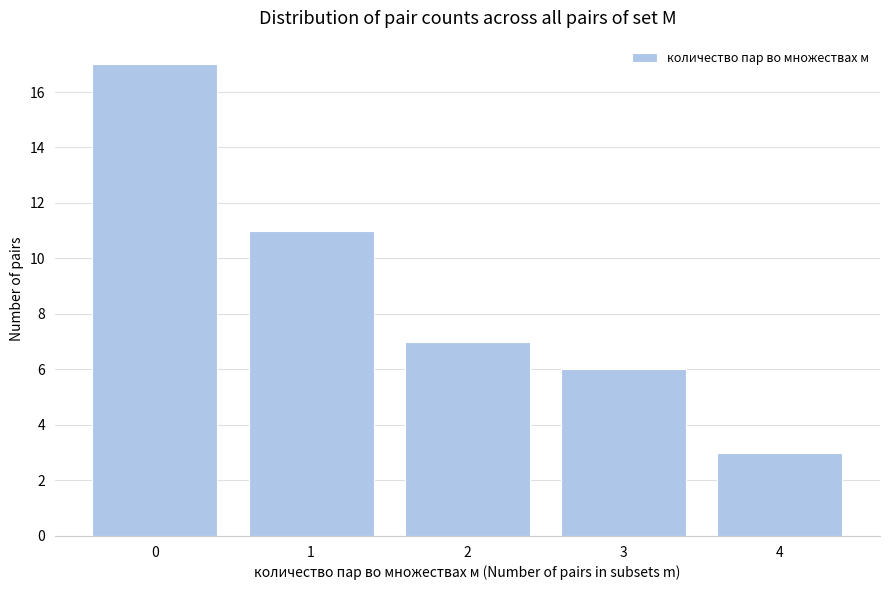

Reading left to right, list all the values displayed in this chart.

0=17	1=11	2=7	3=6	4=3